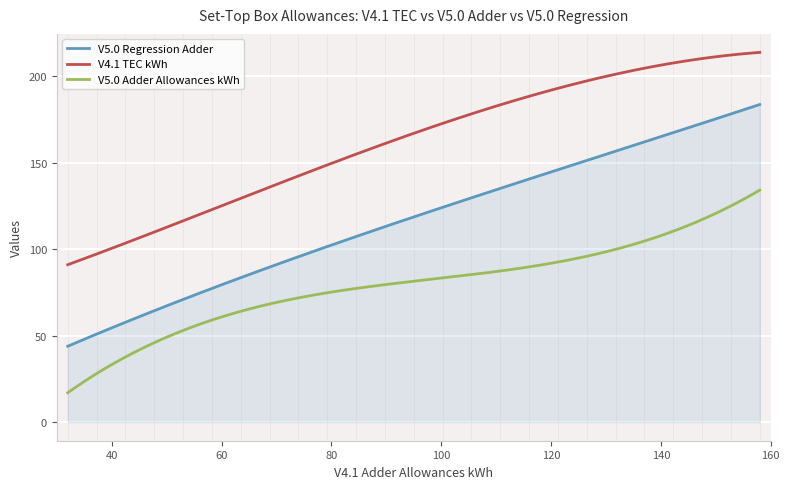

At how many categories does at least one series exceed 61?

300